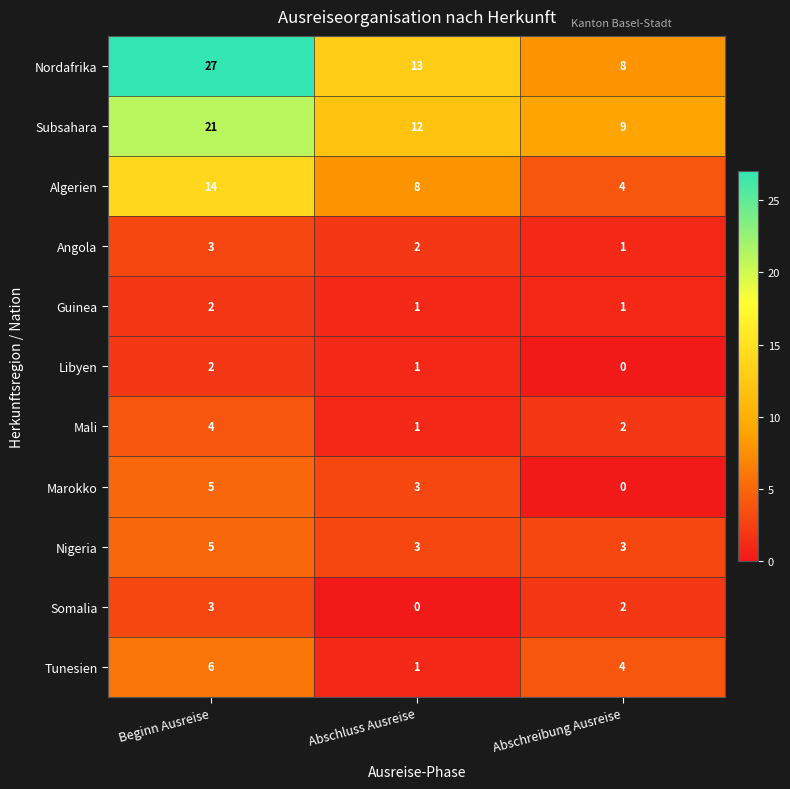

Count the Tunesien values in the range 1 to 6.

3